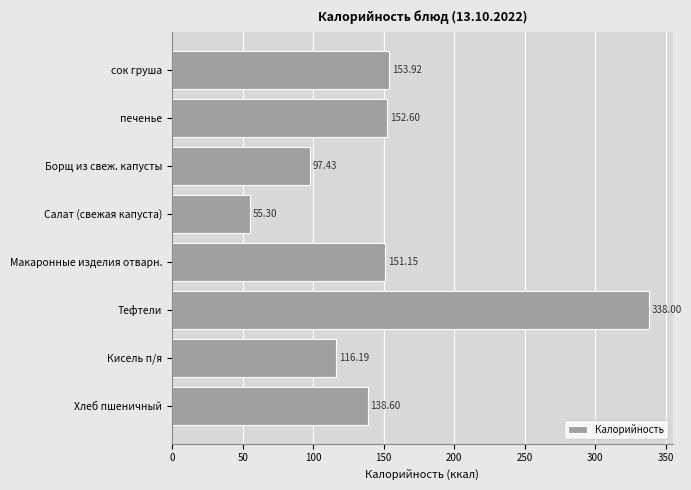

What is the sum of all values?

1203.2